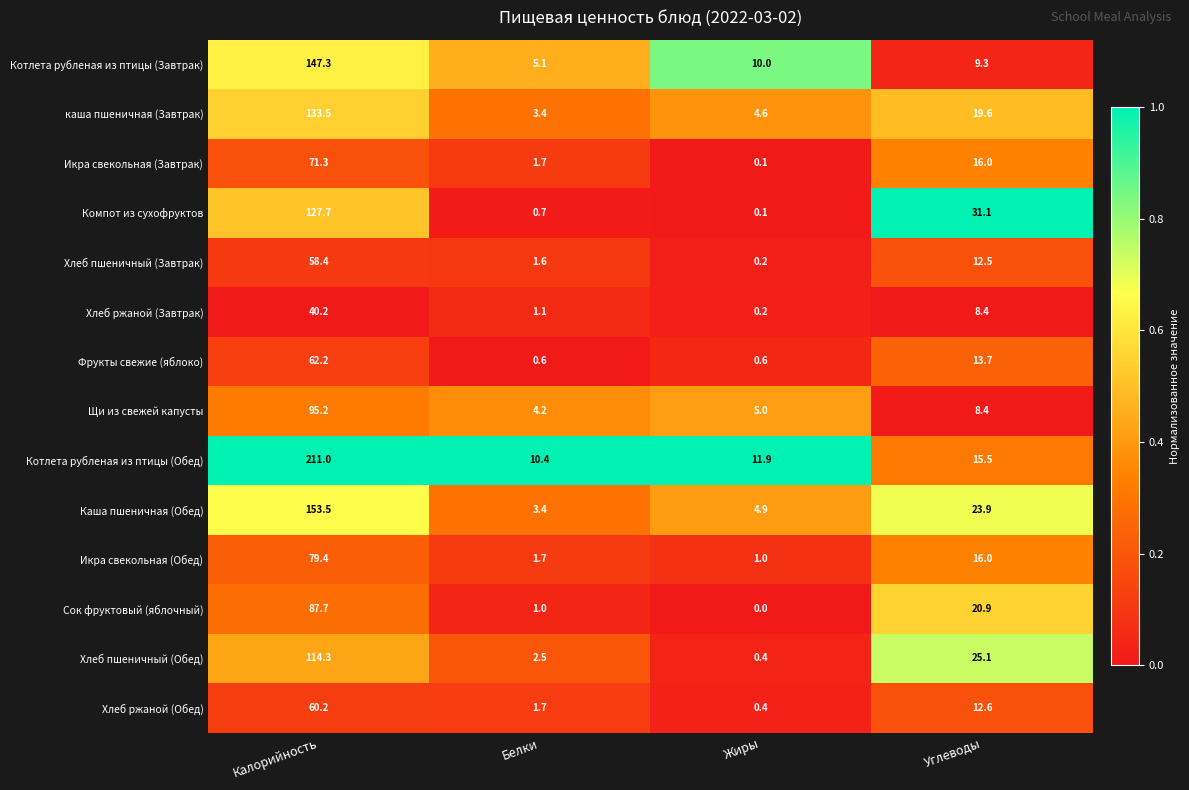

What is the average value of the каша пшеничная (Завтрак) series?

40.3